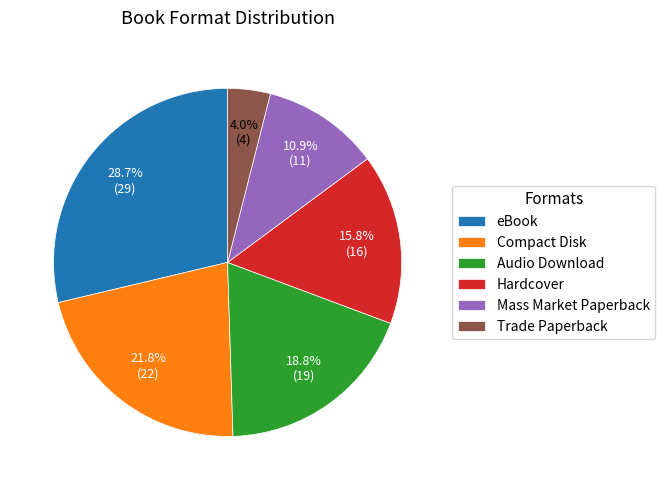

Is there any slice that represents more than half of the pie?

No